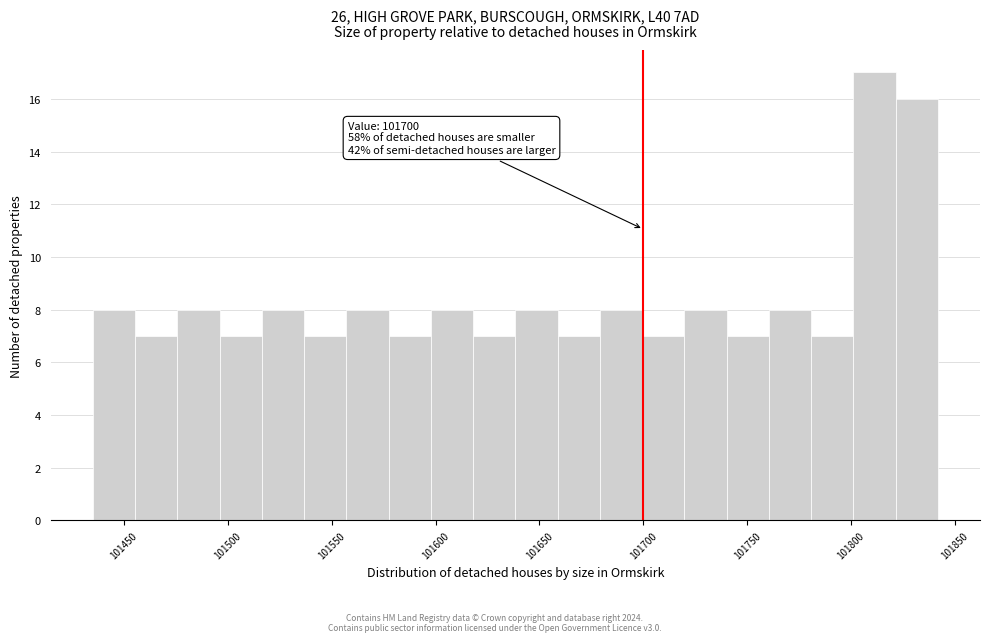

Which range on the x-axis has the tallest bar?

101800 to 101820